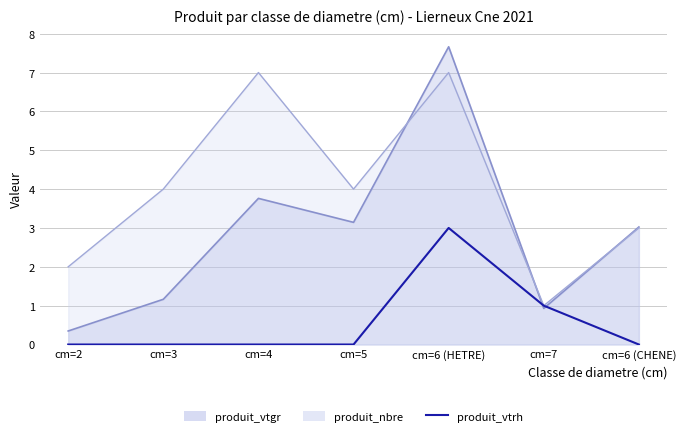

True or false: the data shows 0 at cm=3.

True